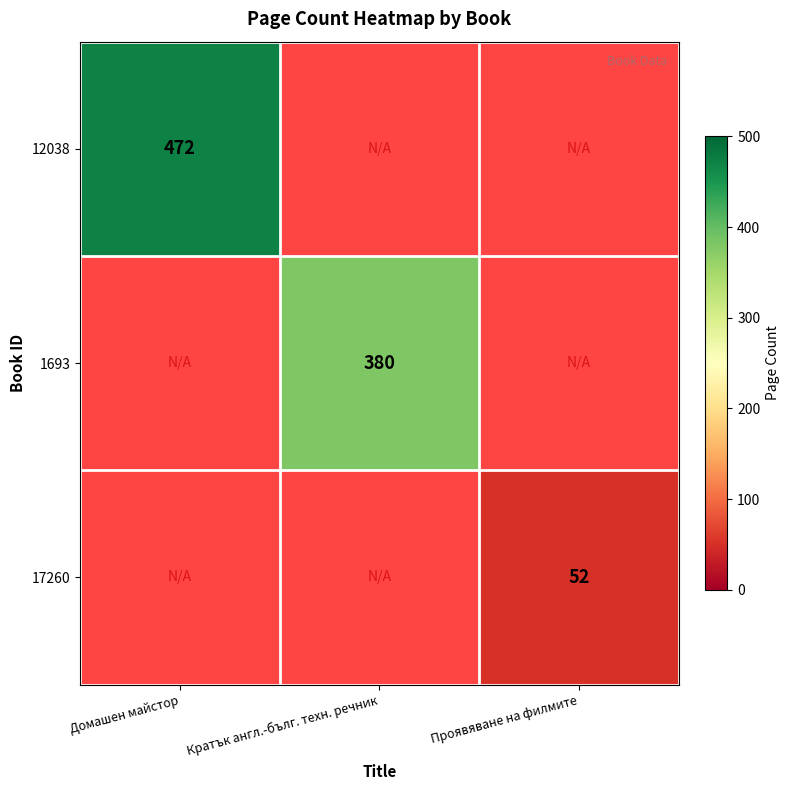

The 12038 series shows 472 at Домашен майстор. True or false?

True